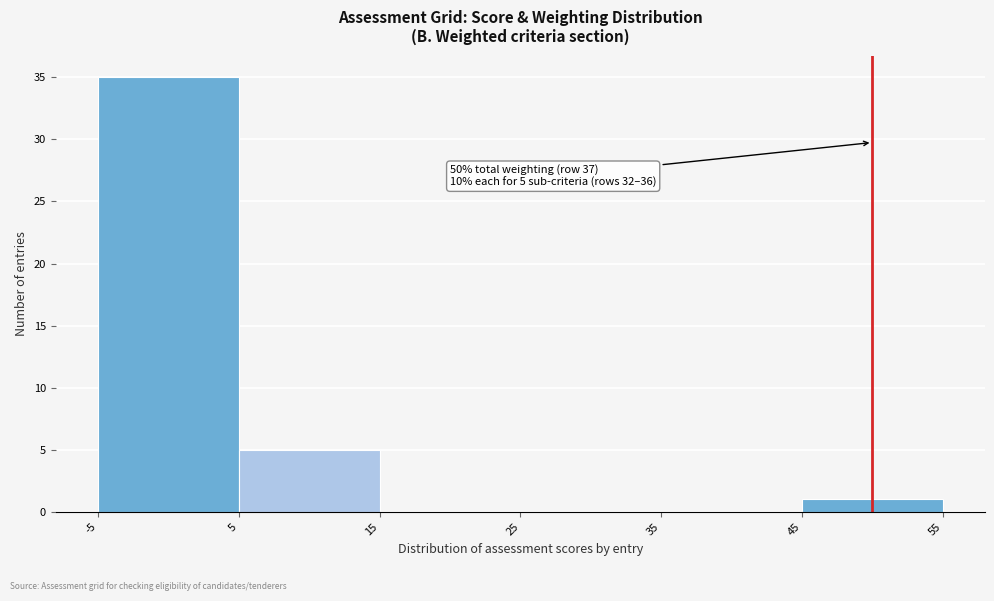

Over which range of the x-axis is the bar tallest?

-5 to 5